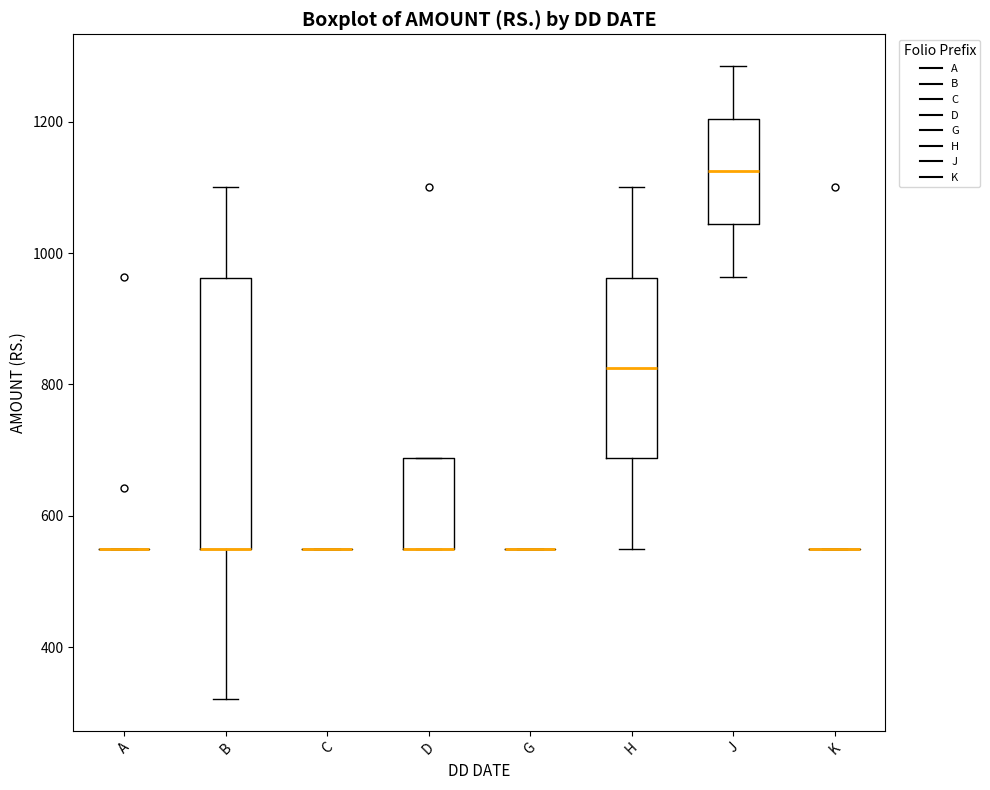

Which box is the tallest, from its lower edge to its upper edge?

B